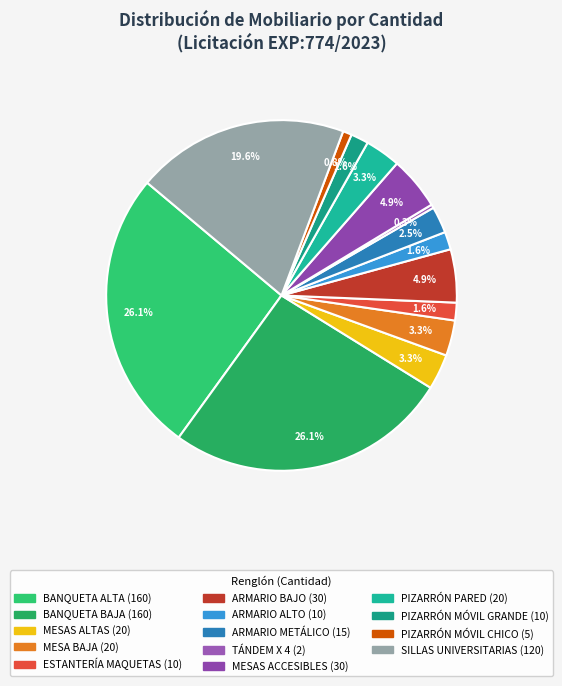

To the nearest percent, what percentage of the pie is SILLAS UNIVERSITARIAS?

20%